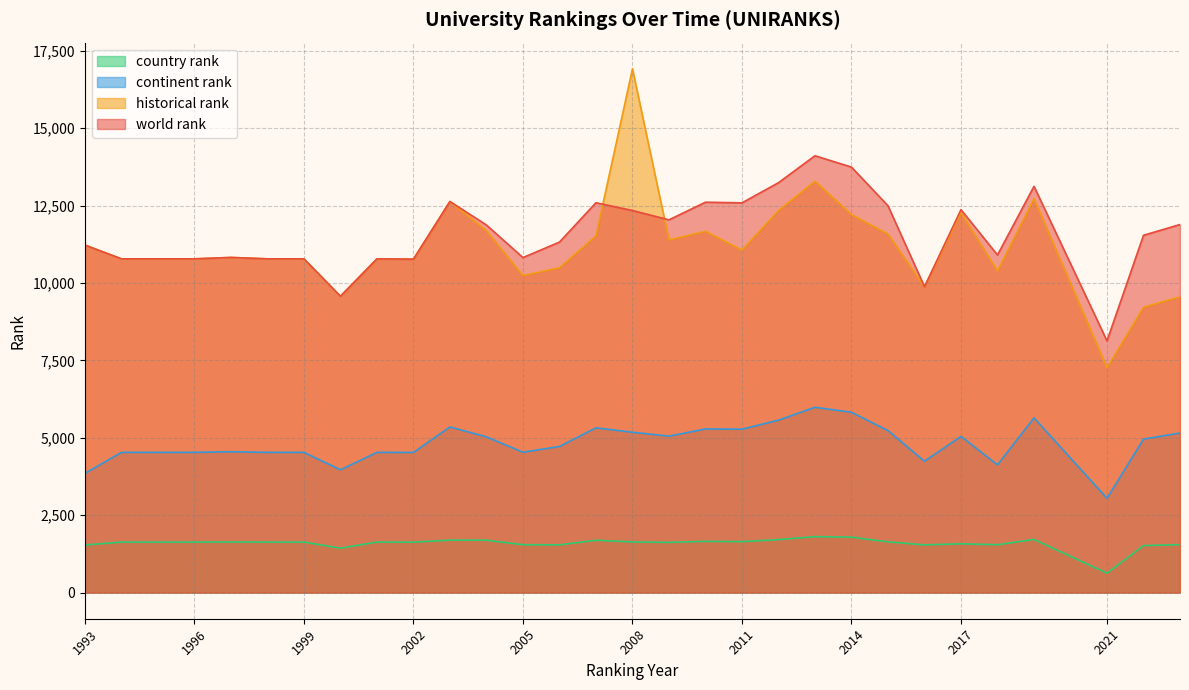

What are all the series names shown in the legend?

country rank, continent rank, historical rank, world rank